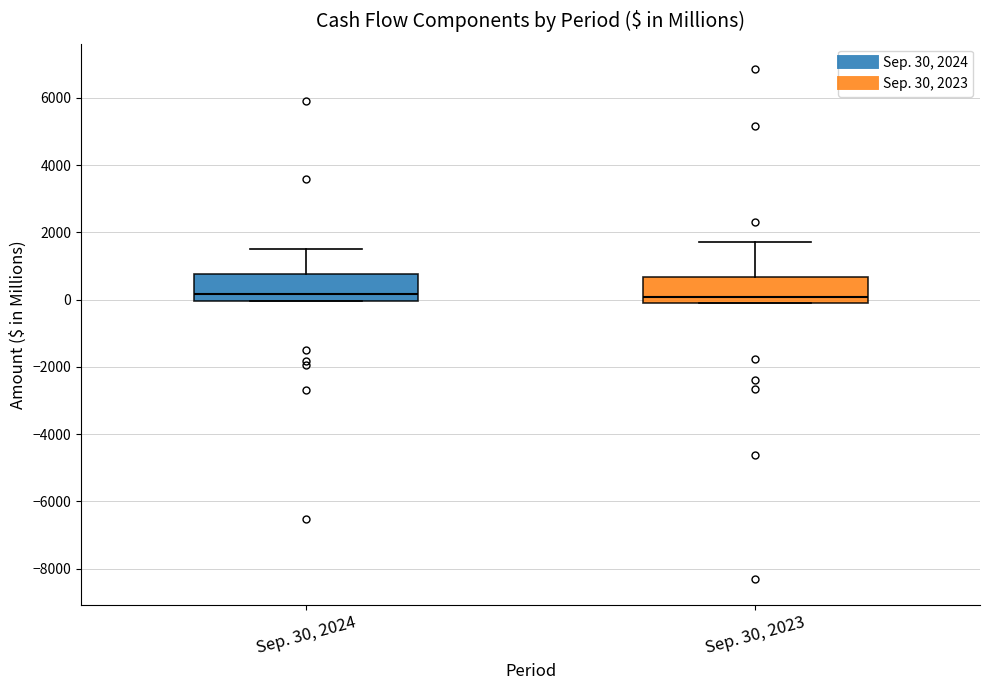

Reading left to right, read every box against the y-axis: the position of its median line, the range the box covers, and the ends of its whiskers. The values are not printed on the chart, so give them approximately, as read against the axis.

Sep. 30, 2024: median 200, box 0 to 800, whiskers 0 to 1600
Sep. 30, 2023: median 0 (just above the box's lower edge), box 0 to 600, whiskers 0 to 1800